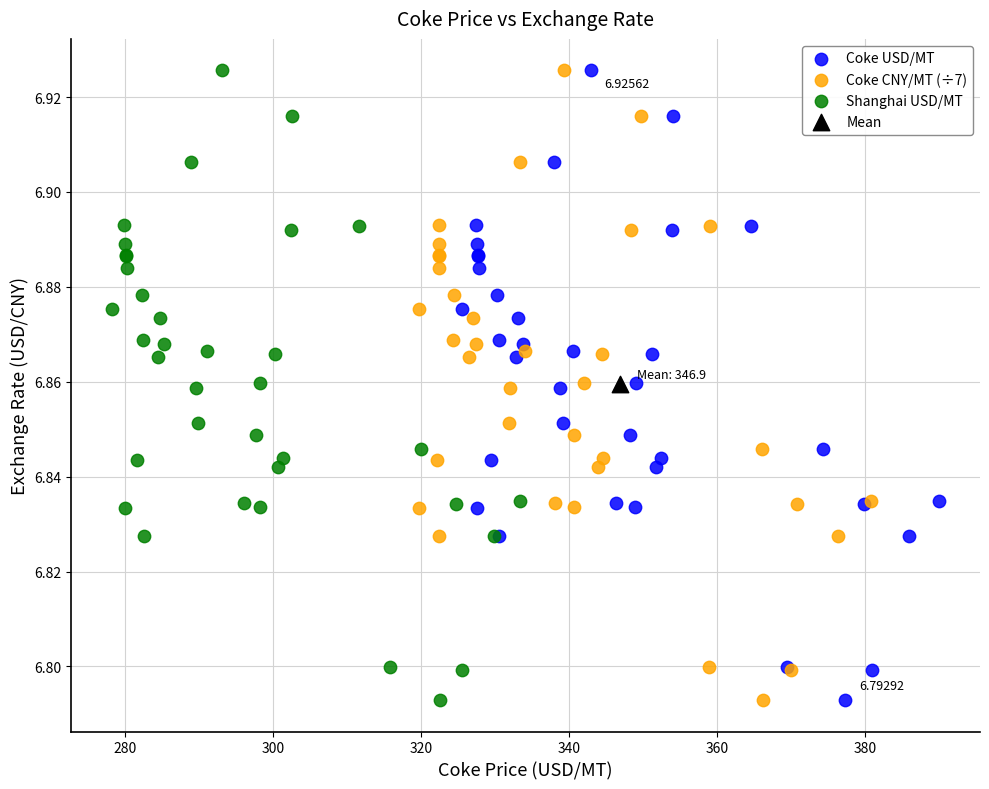

What are all the series names shown in the legend?

Coke USD/MT, Coke CNY/MT (÷7), Shanghai USD/MT, Mean